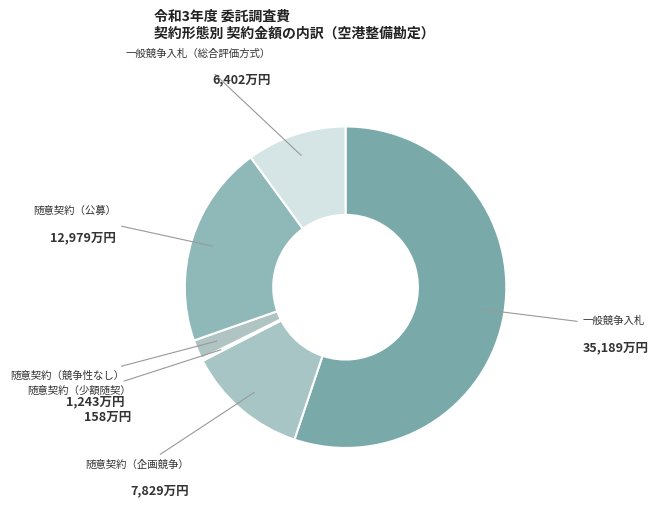

Is there any slice that represents more than half of the pie?

Yes